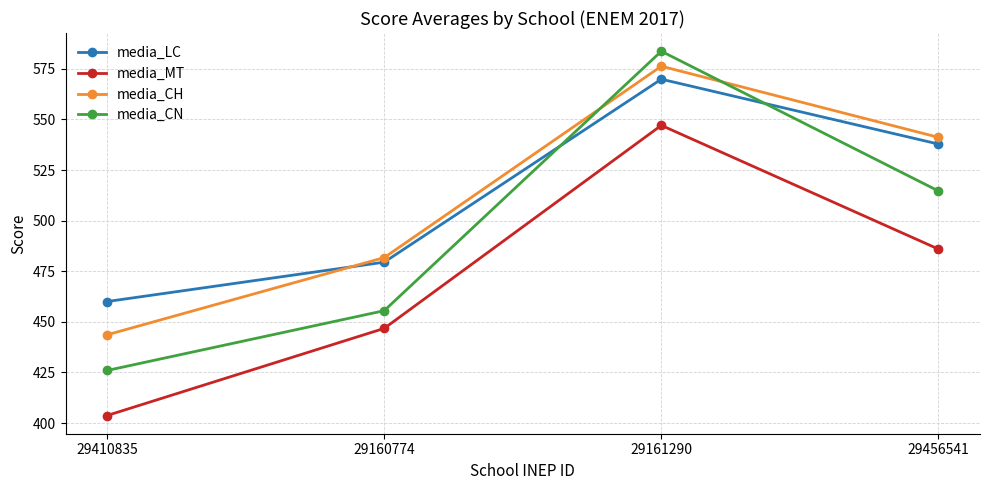

What is the difference between the highest and lowest values at 29456541?

55.2